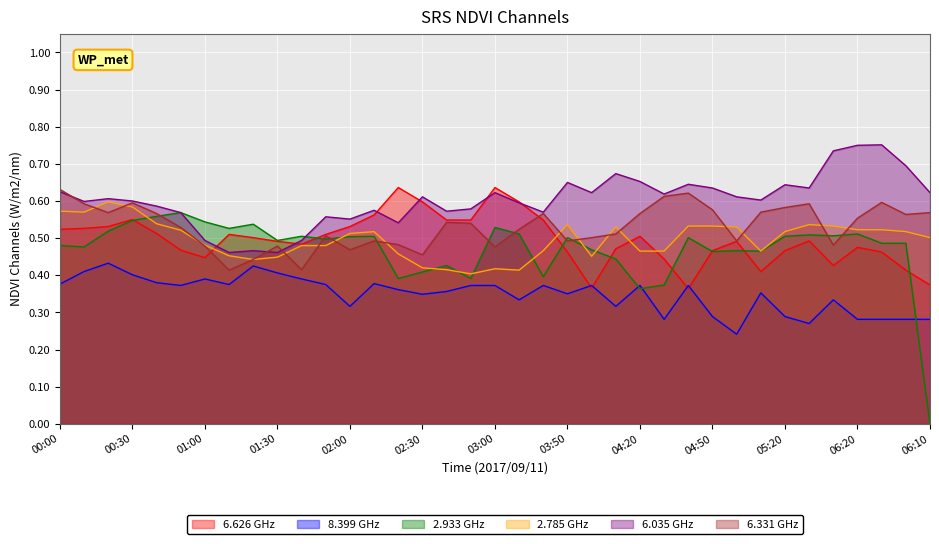

What is the value of the   6.626 point at the 32nd from the left?

0.5